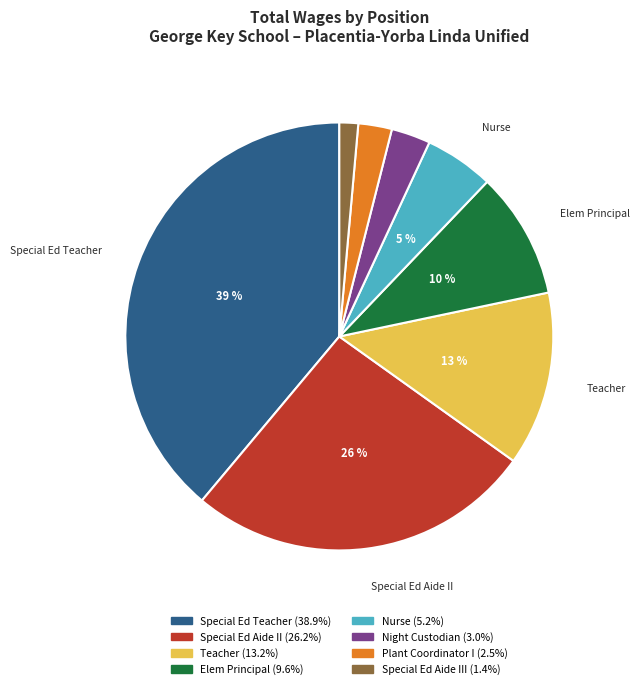

Is there any slice that represents more than half of the pie?

No